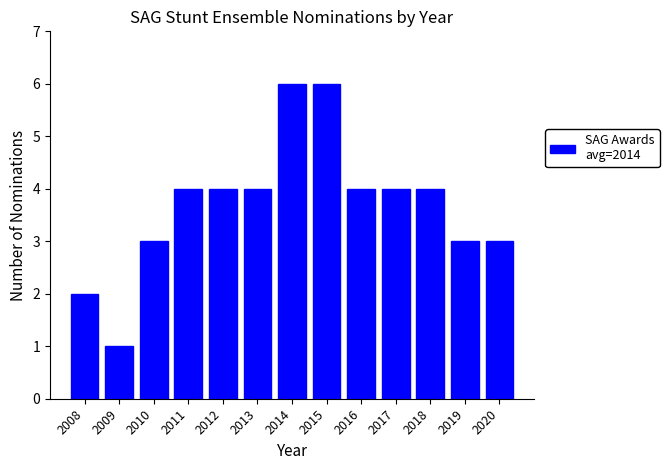

Reading left to right, transcribe all the data shown in this chart.

2	1	3	4	4	4	6	6	4	4	4	3	3